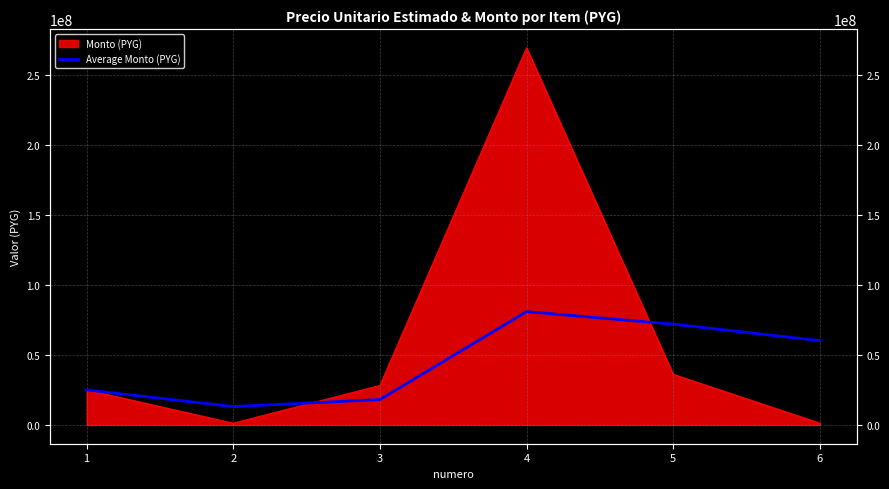

Read the value at 3.

18068035.0